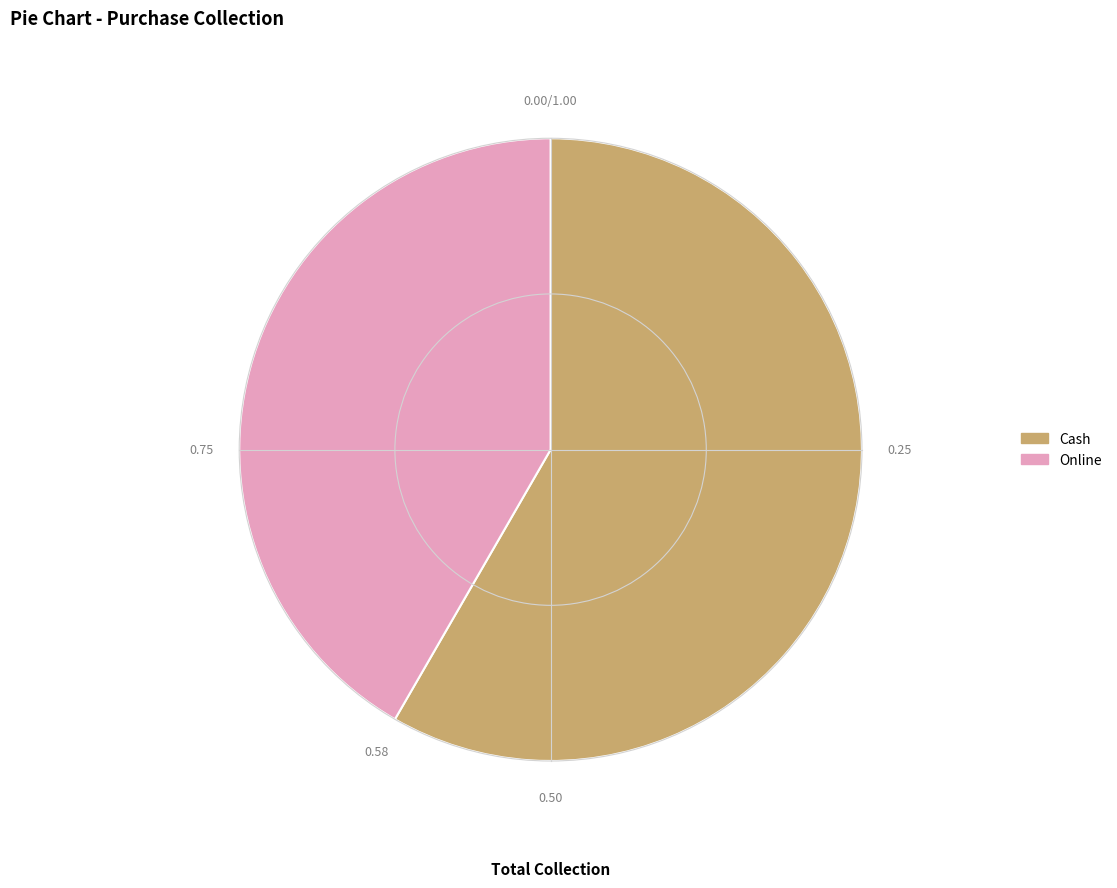

Combined, do Online and Cash account for over 50%?

Yes